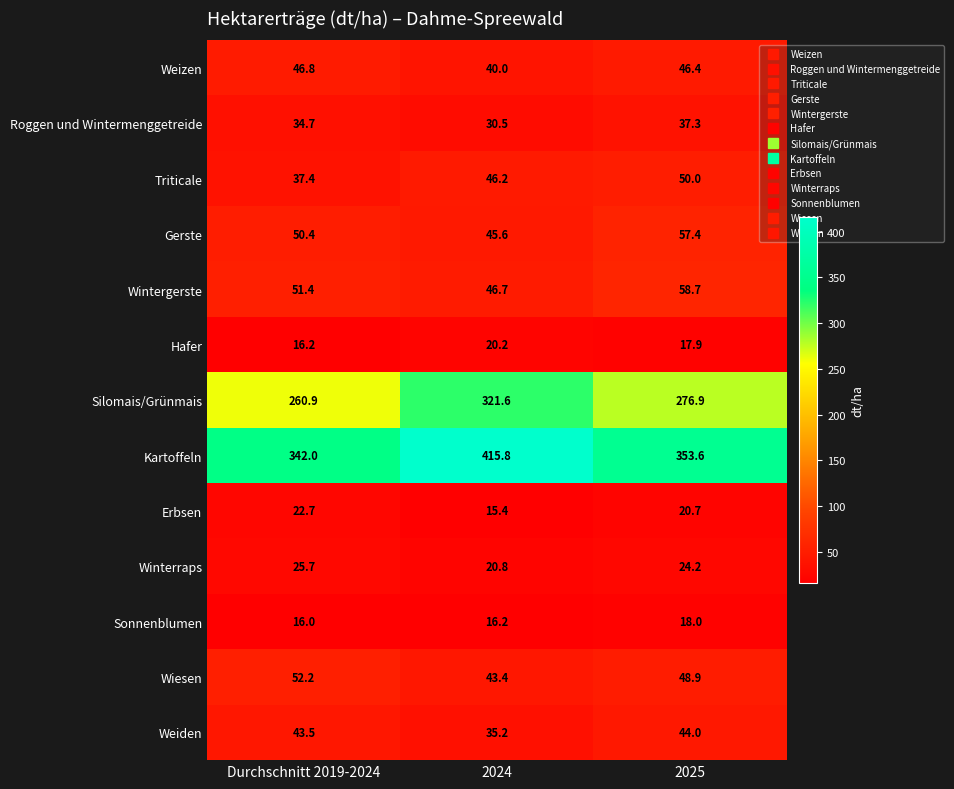

Which series changed the most between 2024 and 2025?

Kartoffeln